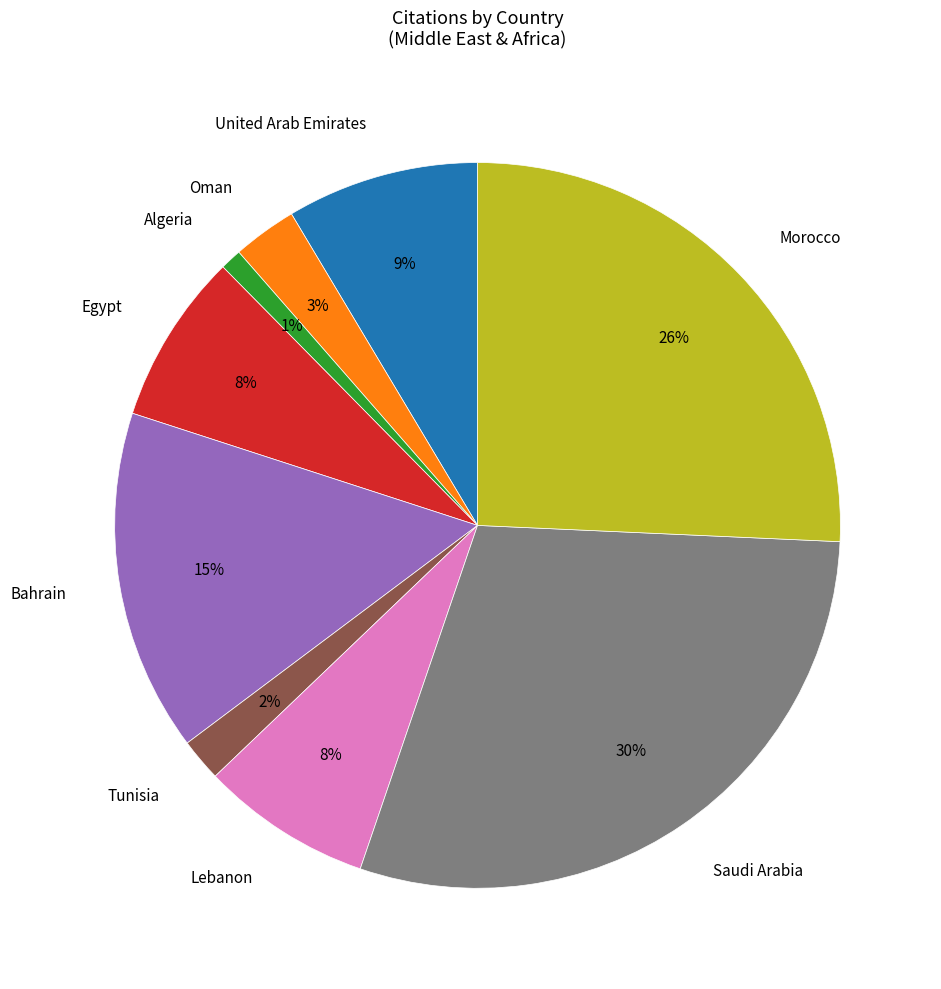

To the nearest percent, what is the combined percentage of Oman and Algeria?

4%